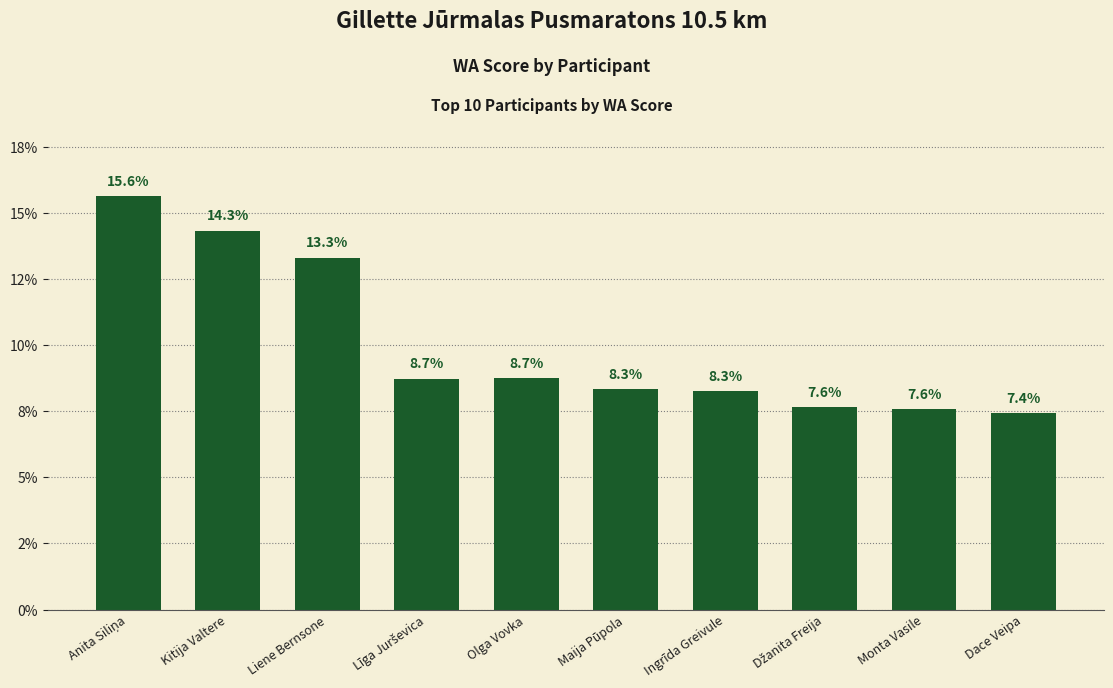

Which label corresponds to the smallest value in the chart?

Dace Veipa